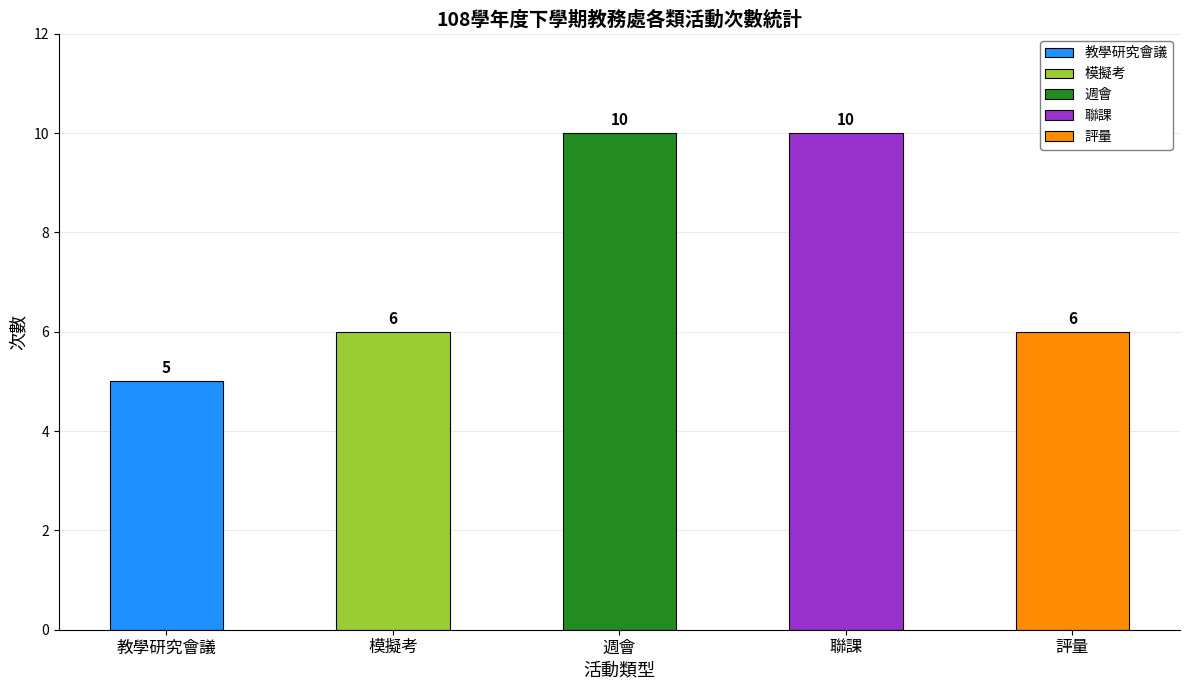

How many values are between 6 and 10?

4